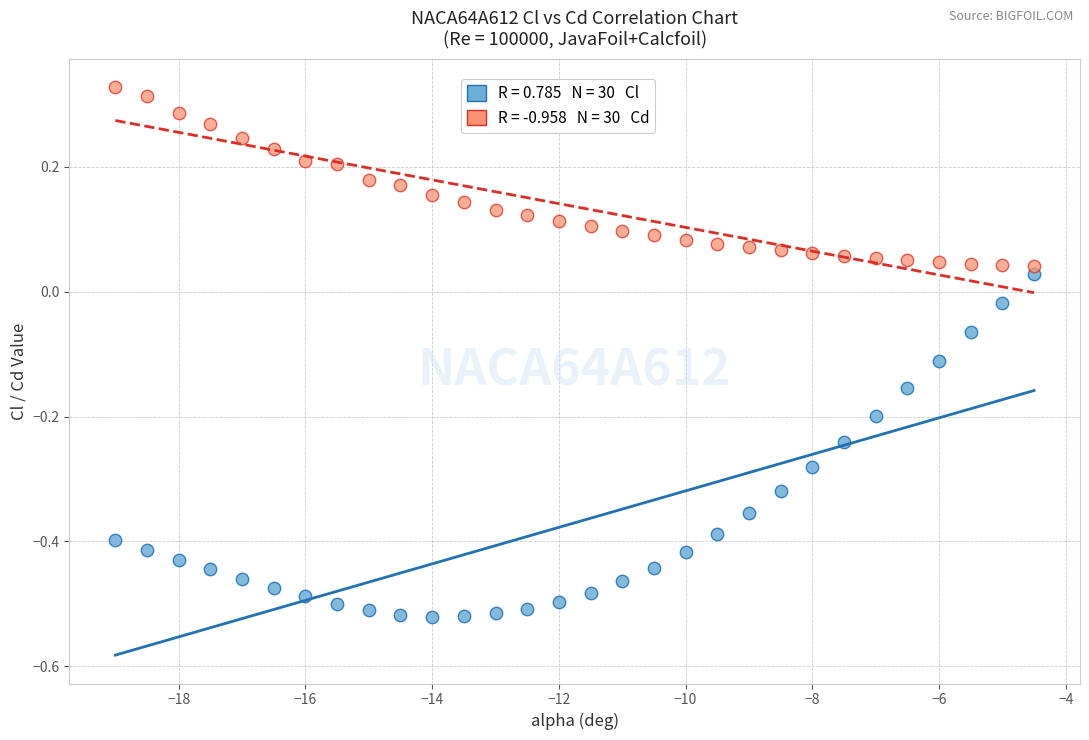

Across all data points, what is the range of Y values (max minus min)?

0.8